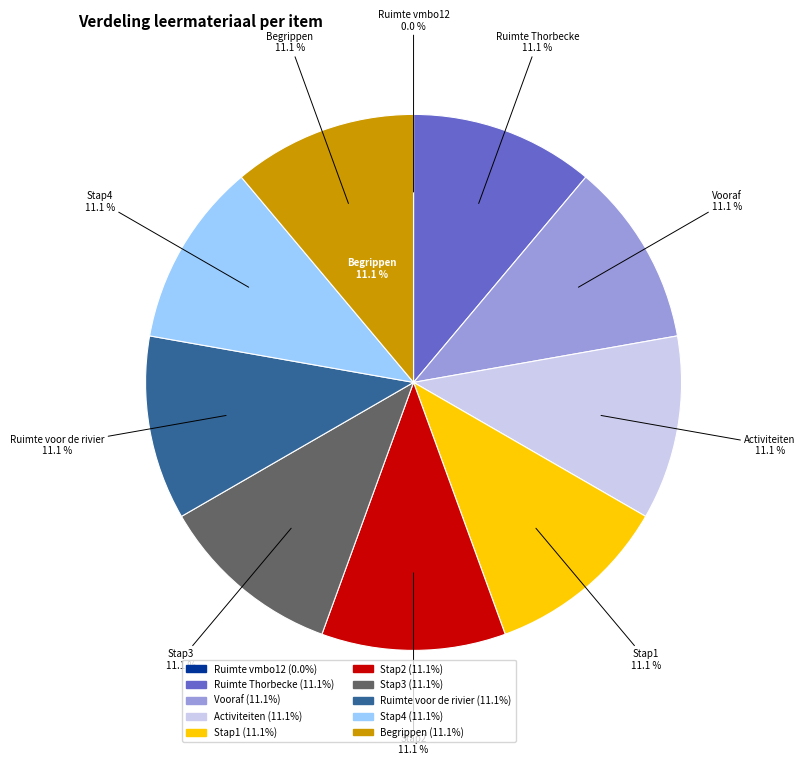

How many slices are in this pie chart?

10